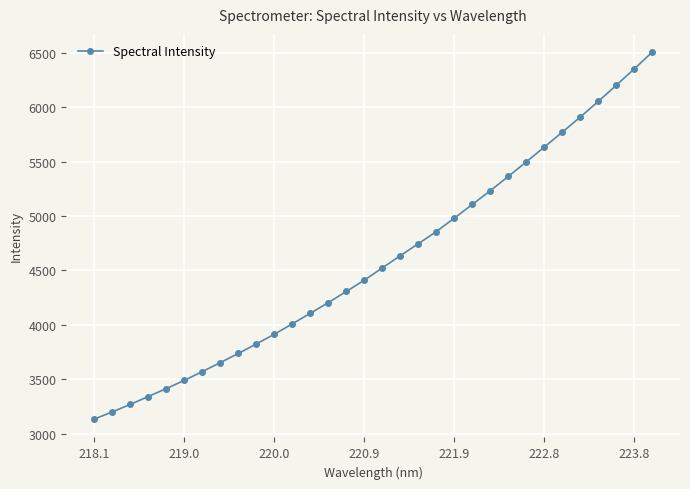

What is the value of the 31st point from the left?

6350.8